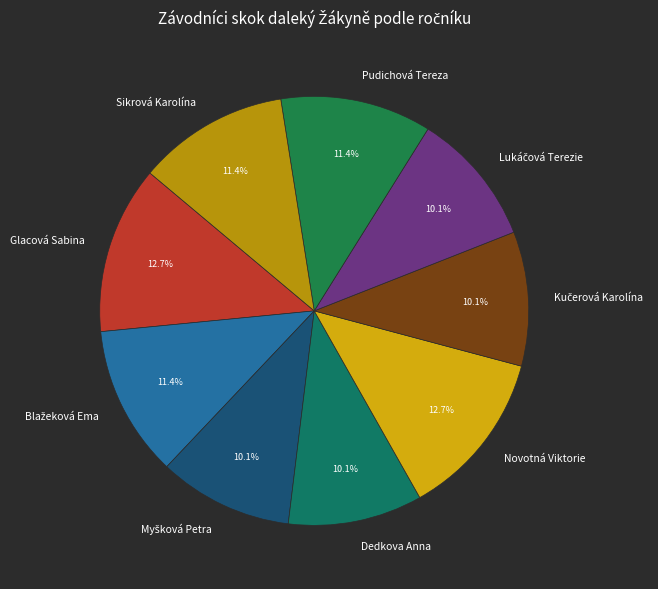

How much of the chart is everything except Pudichová Tereza?

88.6%